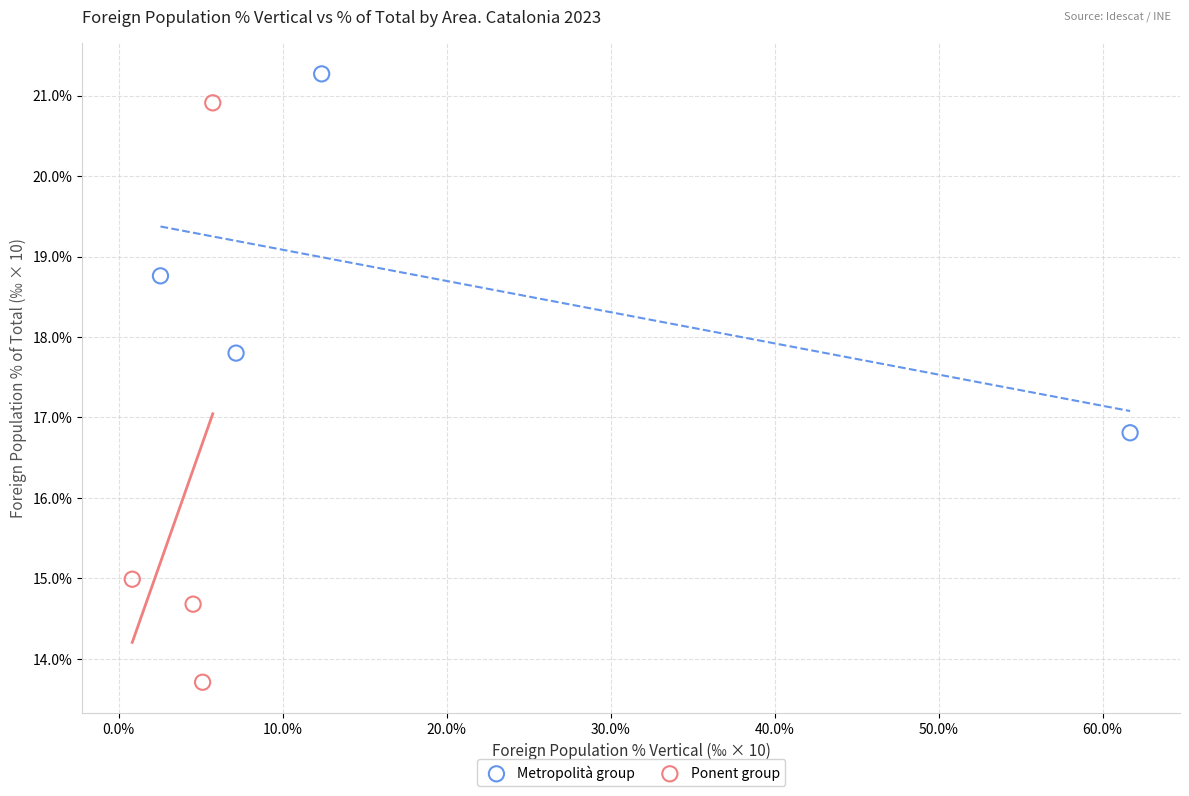

Which series contains the lowest Y value?

Ponent group